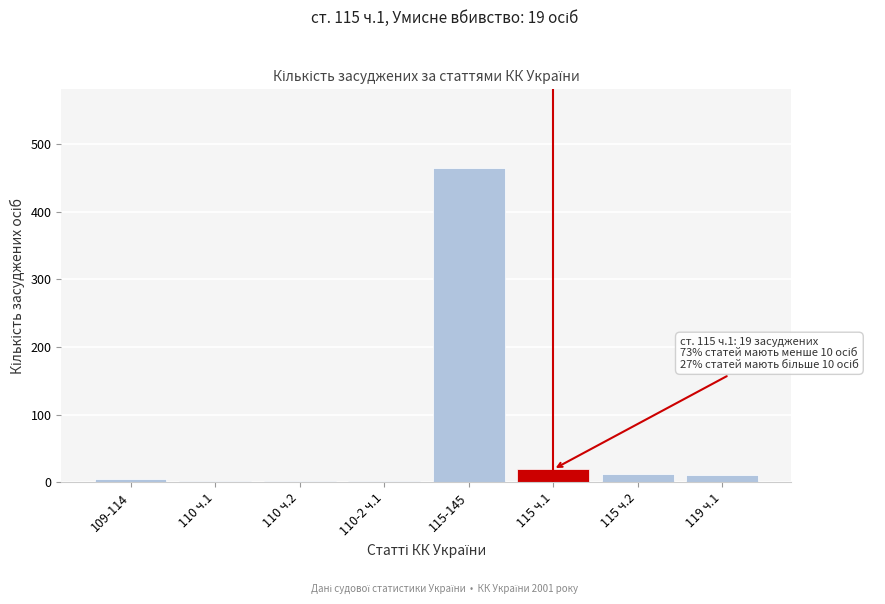

What is the maximum value shown in the chart?

465